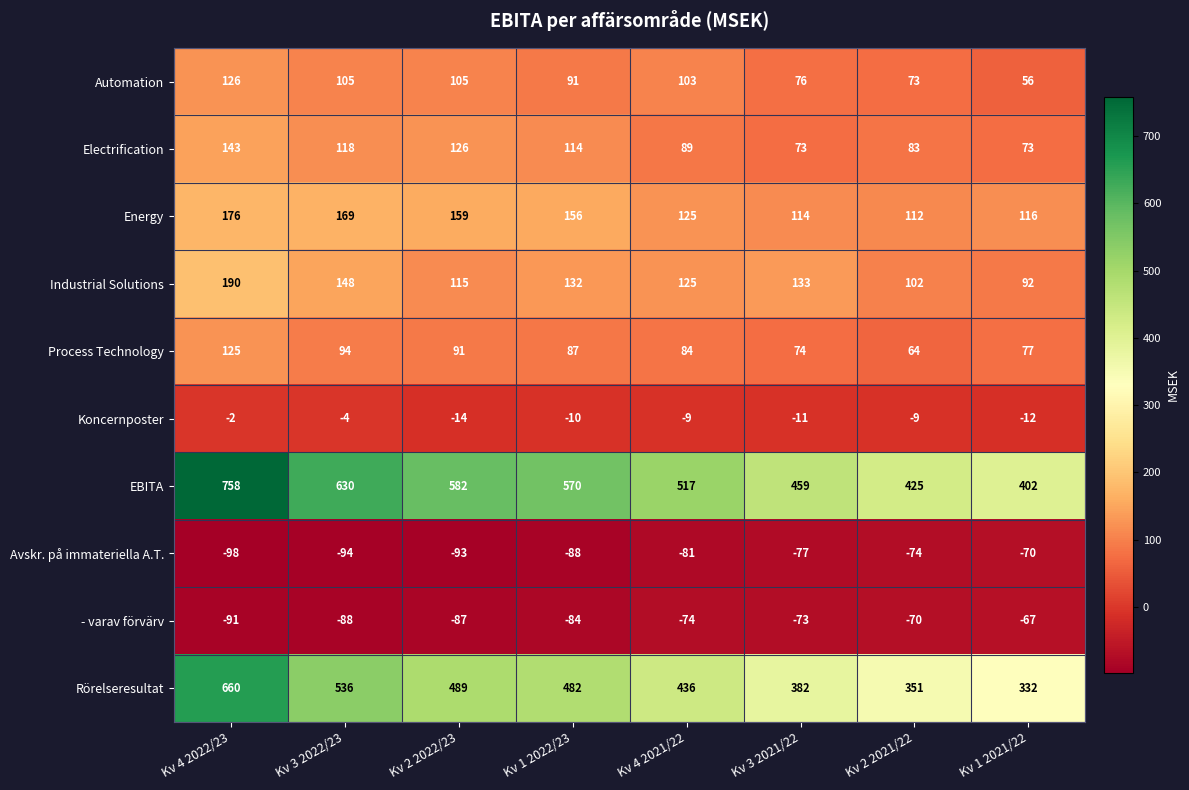

What is the minimum value shown in the chart?

-98